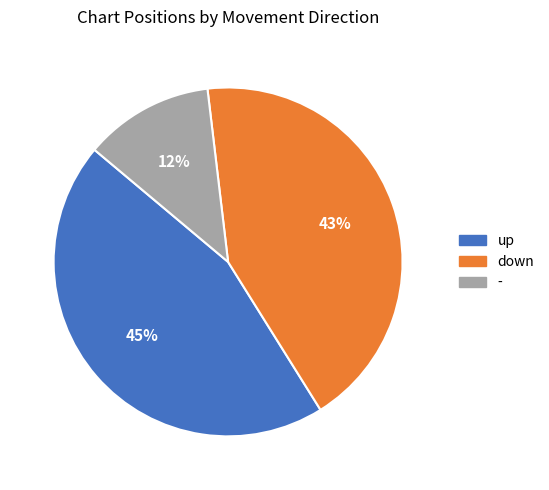

Rank the categories by value from highest to lowest.

up, down, -